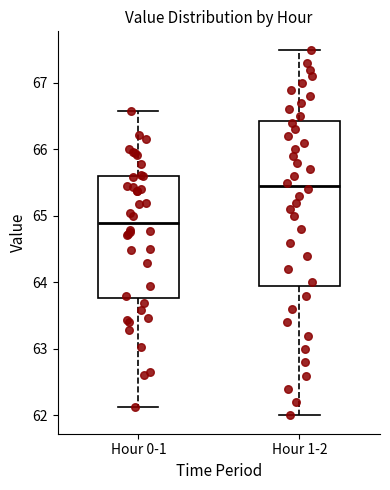

Reading left to right, transcribe this box plot: for each box, give where its median line is, the range the box spans, and where its two whiskers end, as read against the y-axis. The values are not printed on the chart, so give them approximately, as read against the axis.

Hour 0-1: median 64.9, box 63.8 to 65.6, whiskers 62.1 to 66.6
Hour 1-2: median 65.5, box 64.0 to 66.4, whiskers 62.0 to 67.5